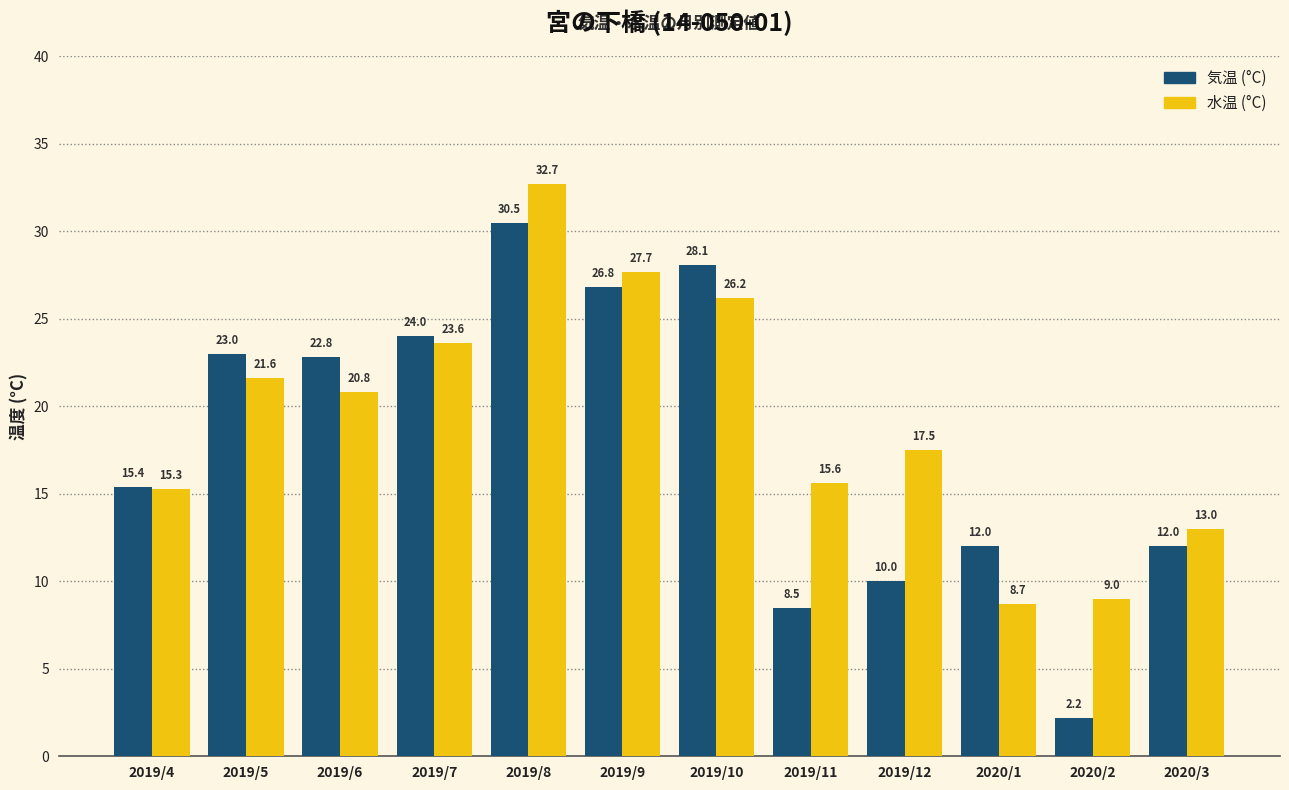

What is the smallest value displayed?

2.2